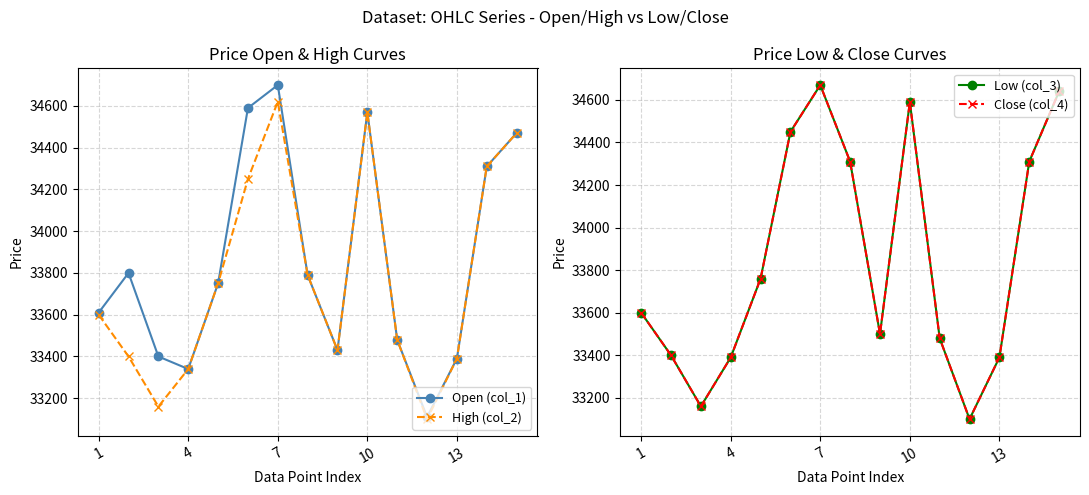

True or false: High (col_2) and Open (col_1) cross at least once.

False